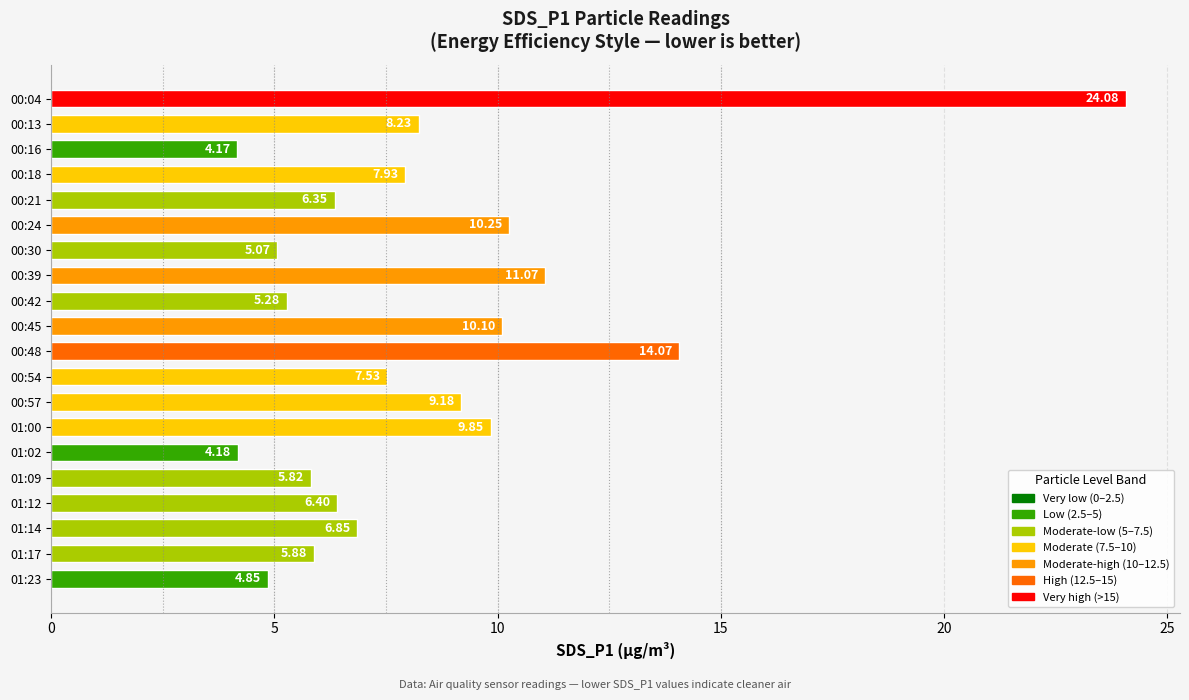

What is the difference between the second highest and second lowest values?

9.9